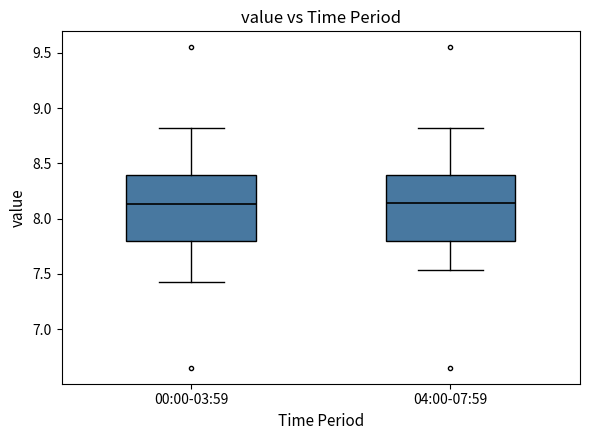

Reading left to right, read every box against the y-axis: the position of its median line, the range the box covers, and the ends of its whiskers. The values are not printed on the chart, so give them approximately, as read against the axis.

00:00-03:59: median 8.15, box 7.80 to 8.40, whiskers 7.45 to 8.80
04:00-07:59: median 8.15, box 7.80 to 8.40, whiskers 7.55 to 8.80